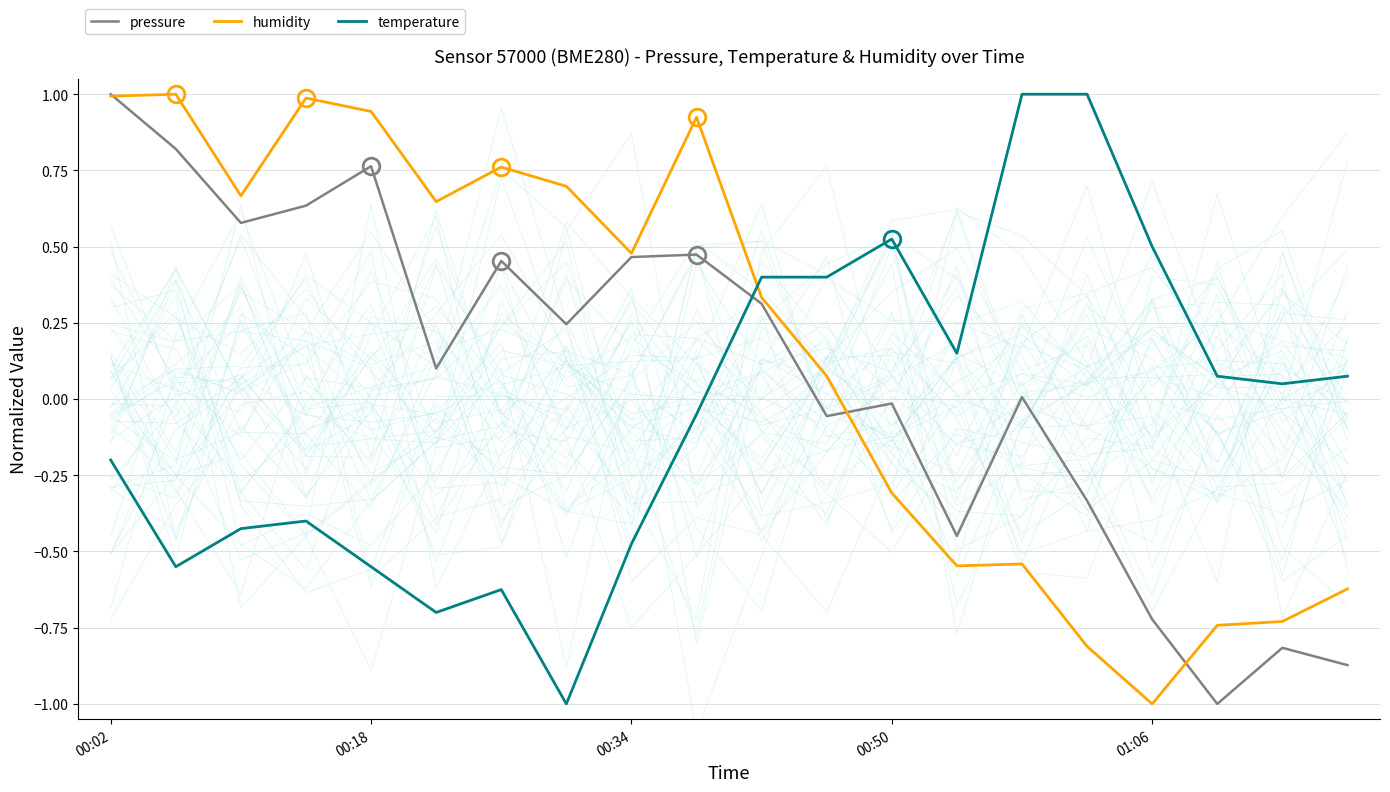

How many categories are shown in the chart?

20